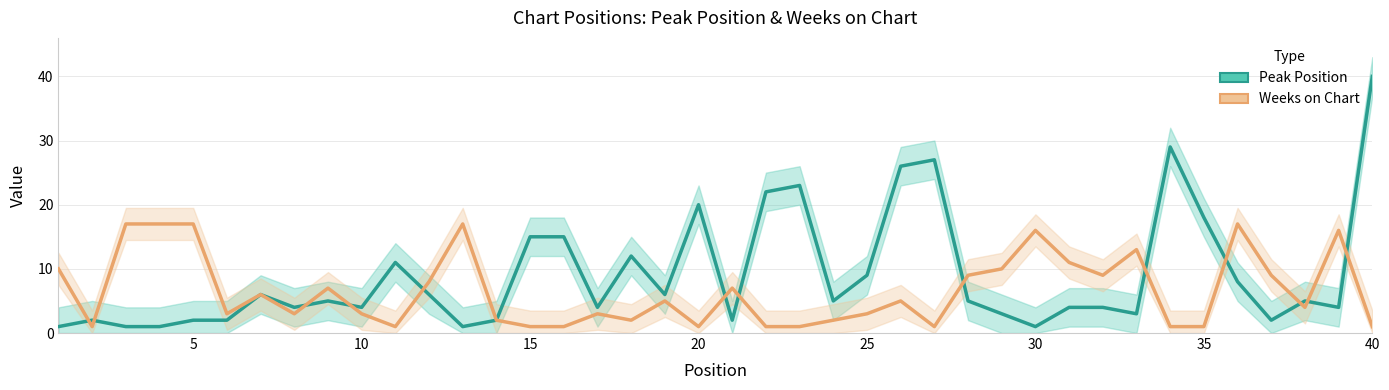

What is the difference between the maximum and second lowest values in the Peak Position series?

39